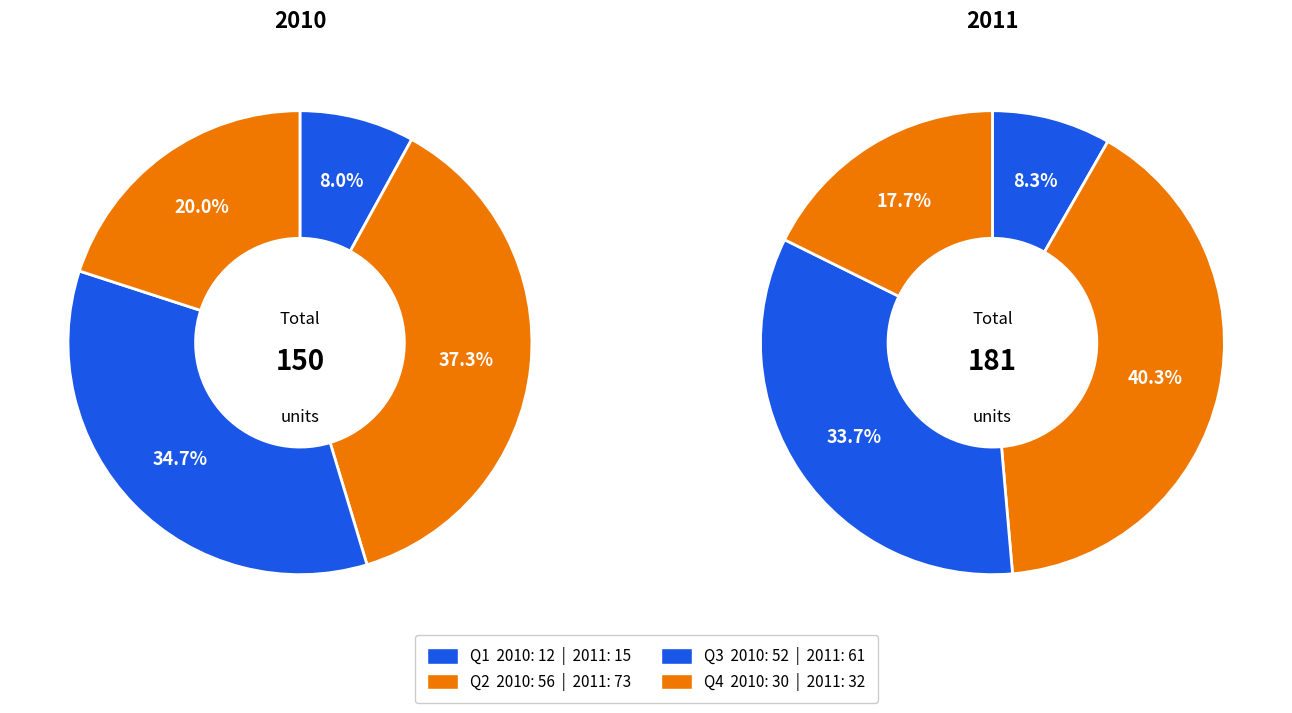

To the nearest percent, what percentage of the pie is Q1?

8%